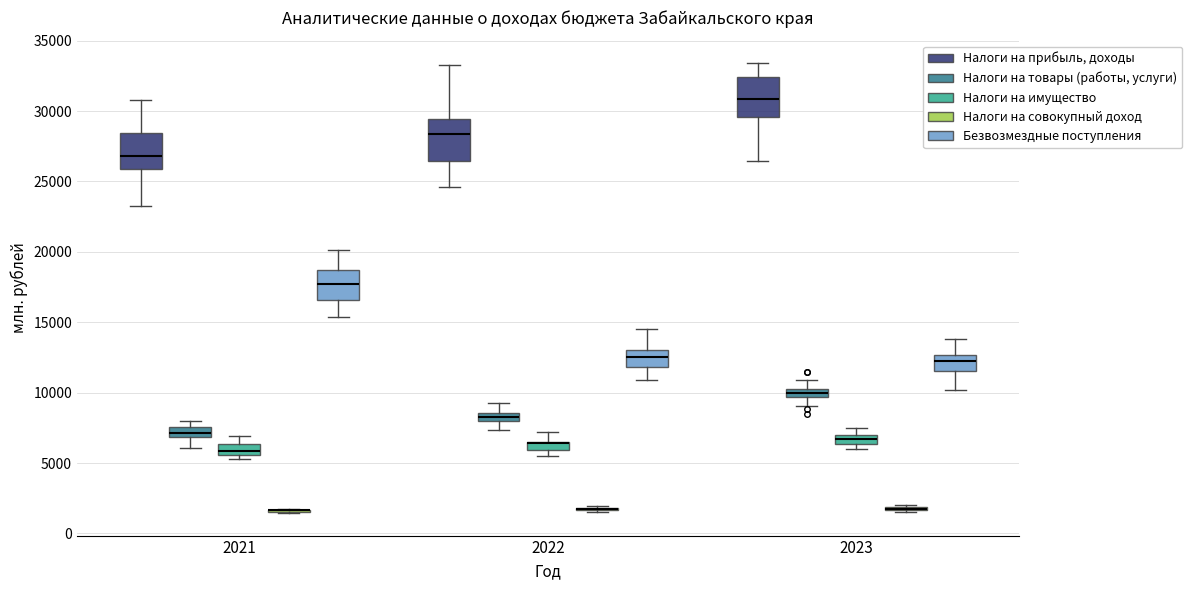

Where is the upper edge of the box for 2022 (Налоги на имущество) on the y-axis? The values are not printed on the chart, so give them approximately, as read against the axis.

6500